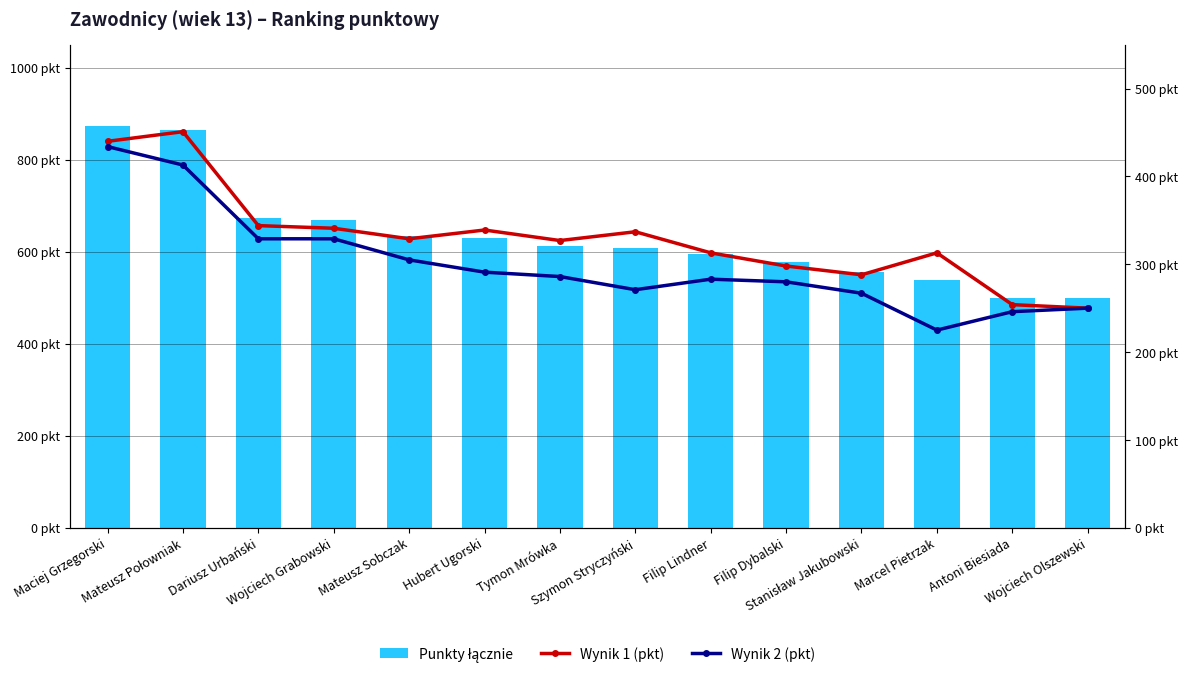

What is the lowest value of the Wynik 2 (pkt) series?

225